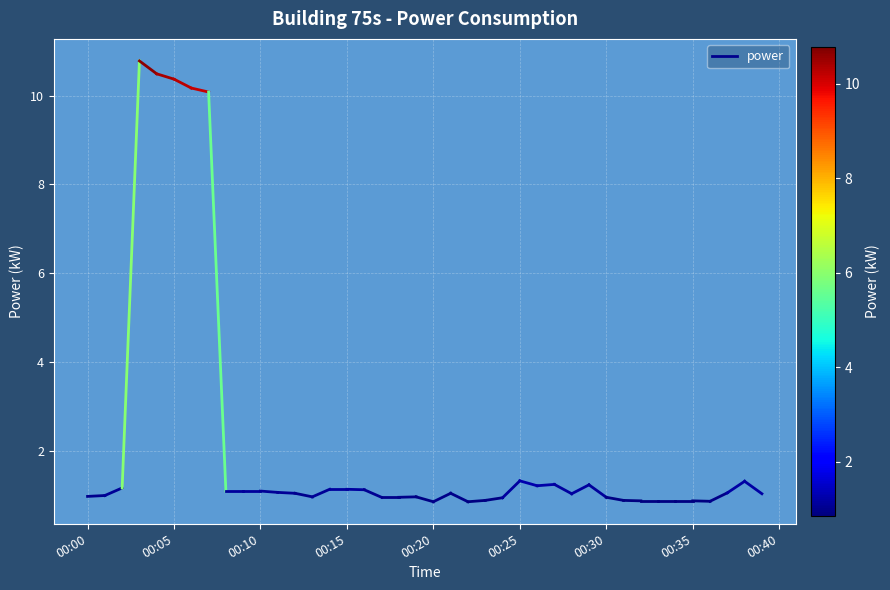

Is this an area chart (filled region under the line)?

No